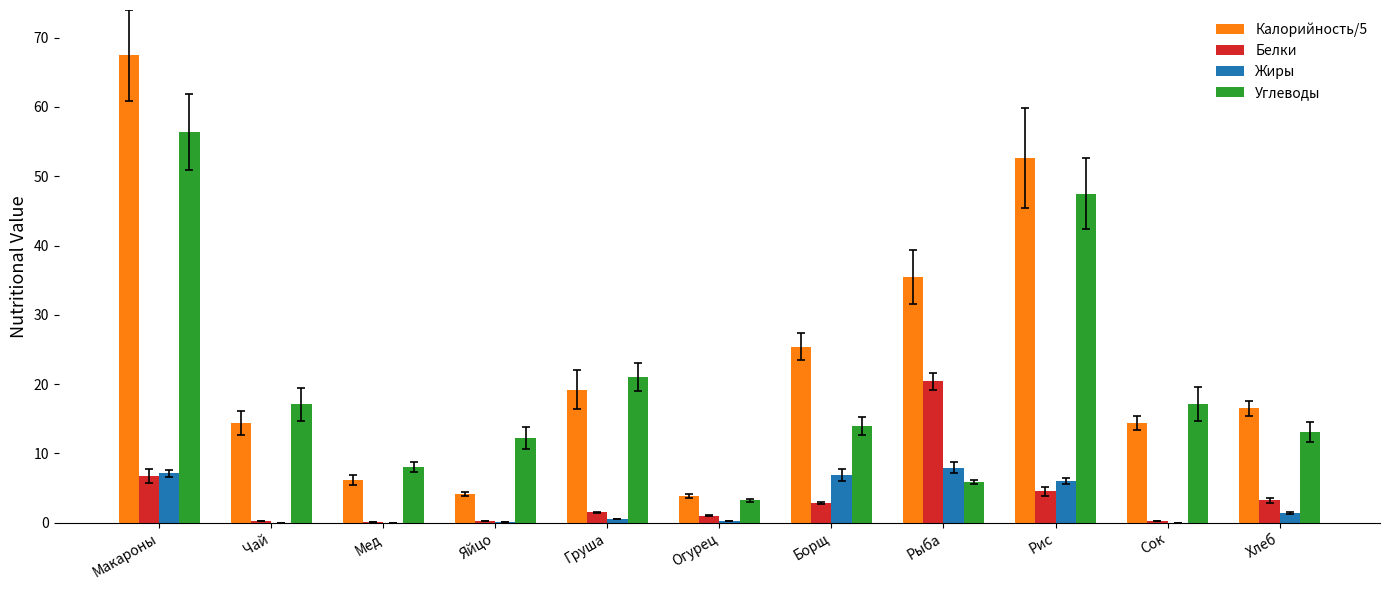

Are the bars horizontal?

No